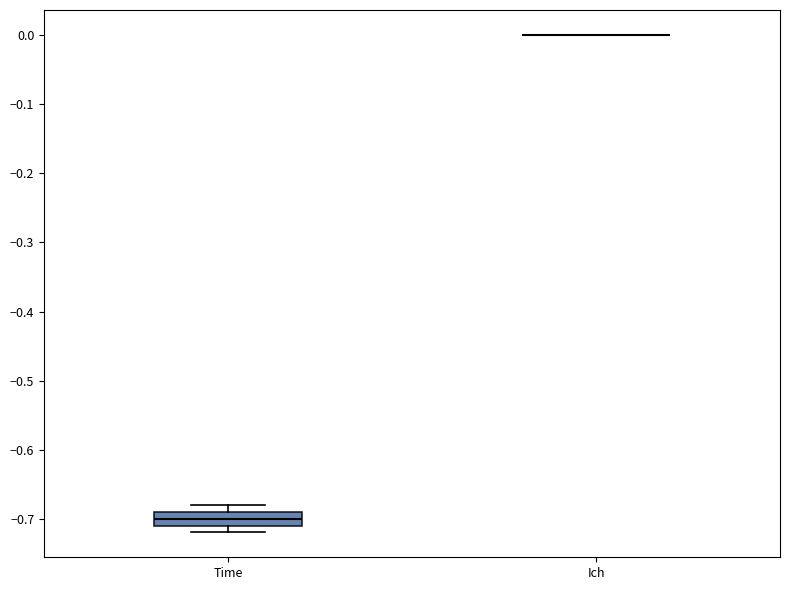

Reading left to right, read every box against the y-axis: the position of its median line, the range the box covers, and the ends of its whiskers. The values are not printed on the chart, so give them approximately, as read against the axis.

Time: median -0.70, box -0.71 to -0.69, whiskers -0.72 to -0.68
Ich: box collapsed to a line at 0.00, whiskers 0.00 to 0.00